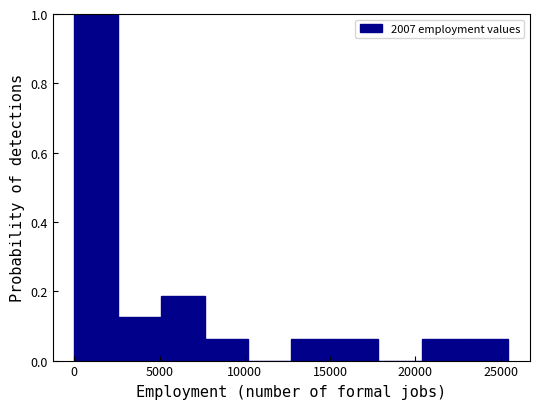

Over which range of the x-axis is the bar tallest?

0 to 2500